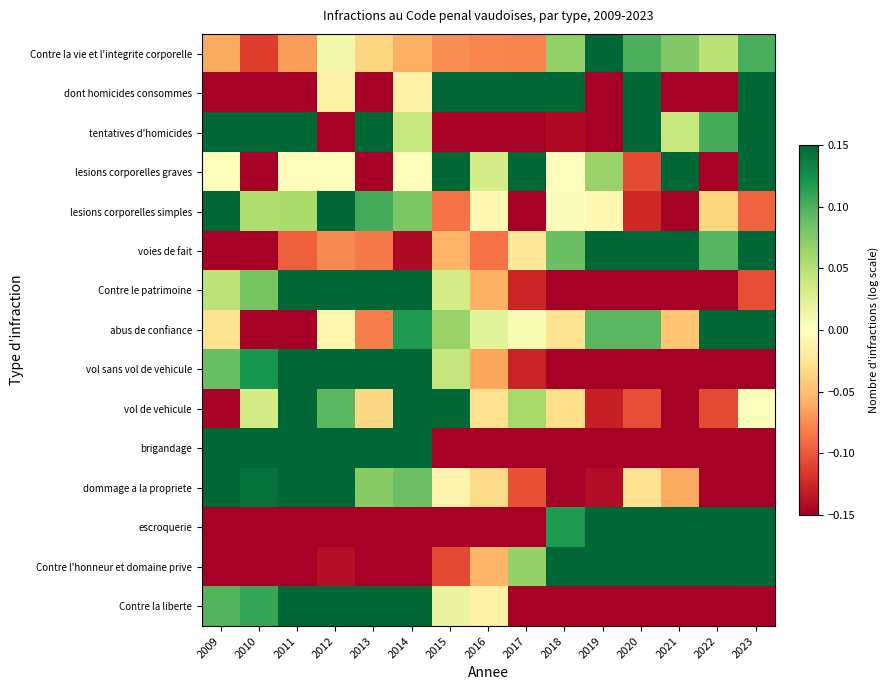

What is the total value across all series at 2023?

0.4